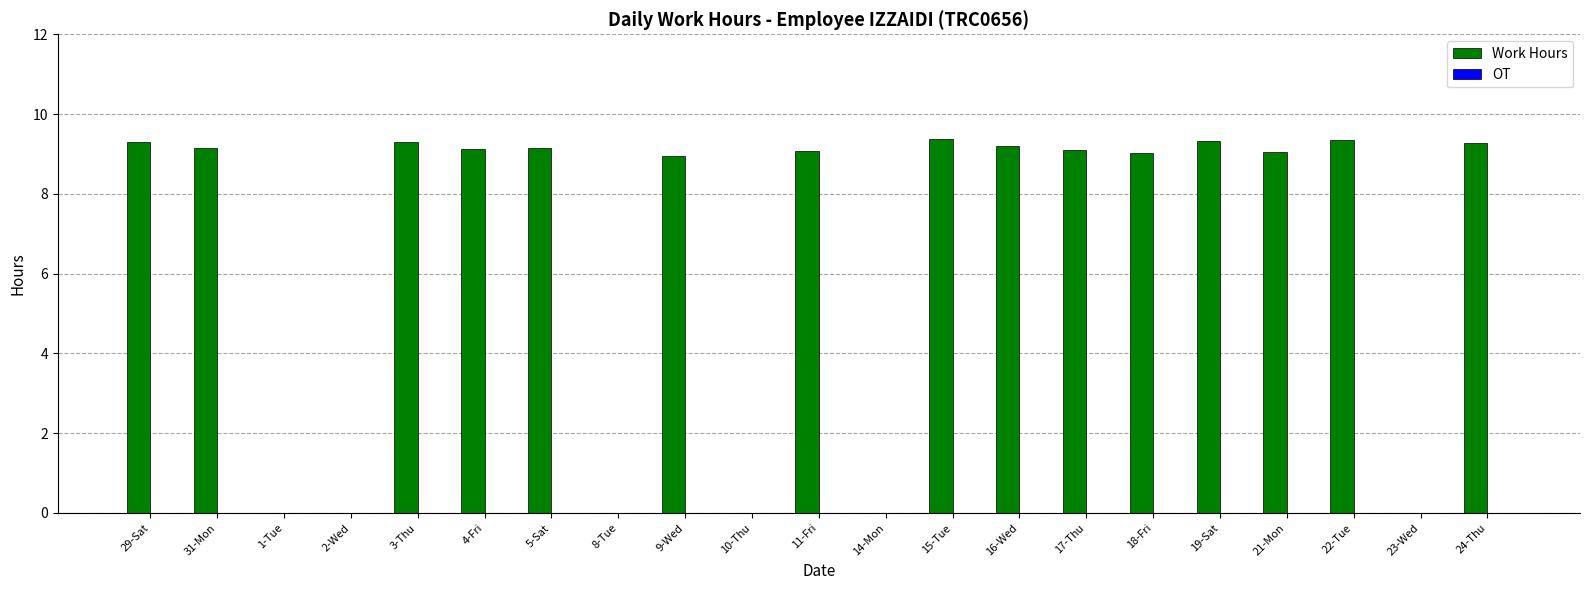

What is the ratio of the value at 17-Thu to the value at 21-Mon?

1.0